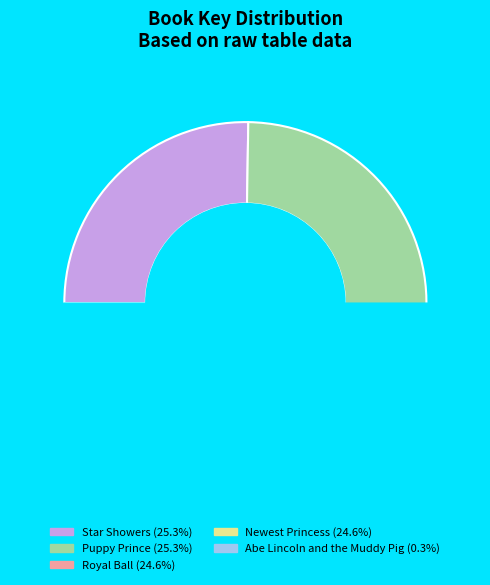

To the nearest percent, what is the average slice percentage?

20%